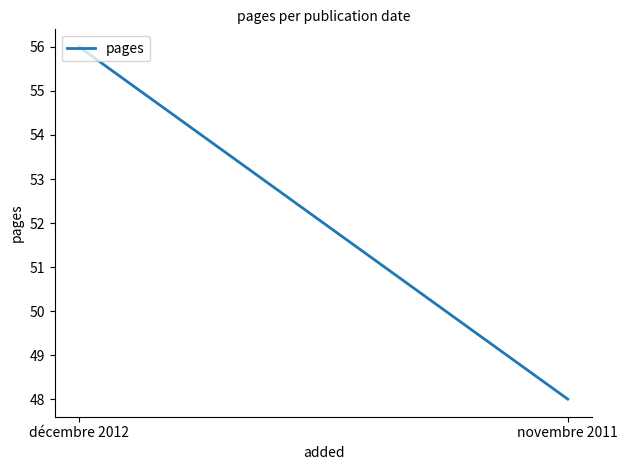

What is the change in value from décembre 2012 to novembre 2011?

-8